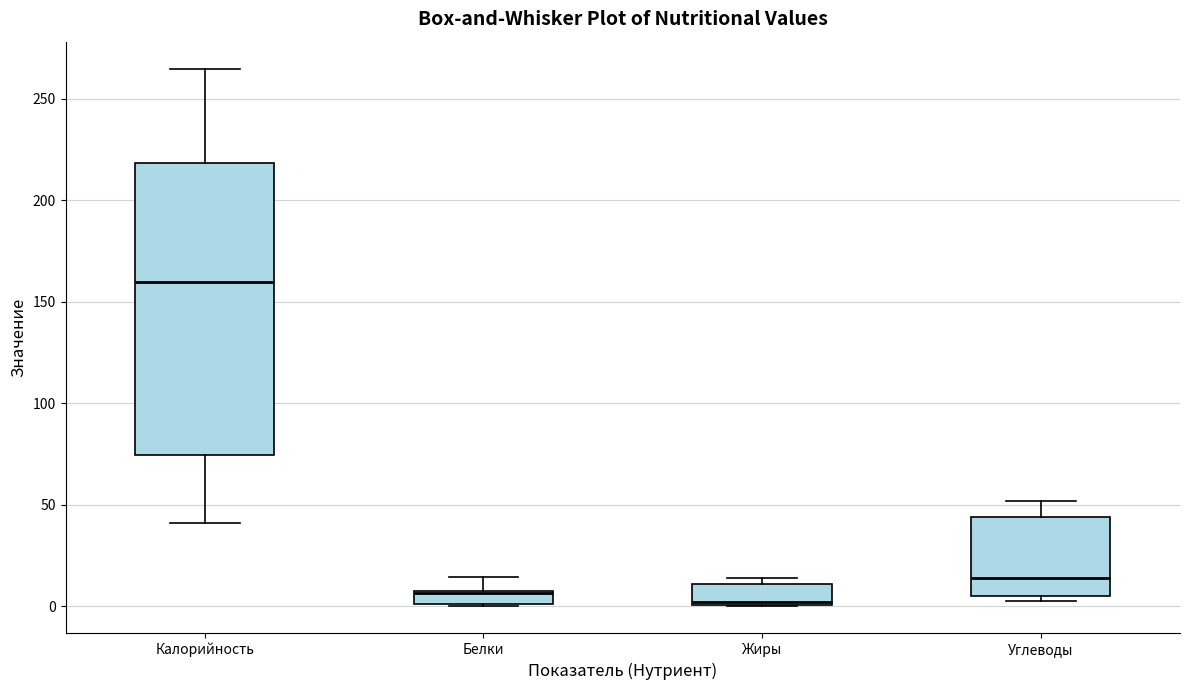

Where does the upper whisker of the box for Белки end on the y-axis? The values are not printed on the chart, so give them approximately, as read against the axis.

15